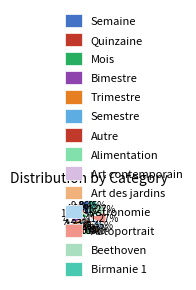

What percentage is the Beethoven slice, to the nearest percent?

11%